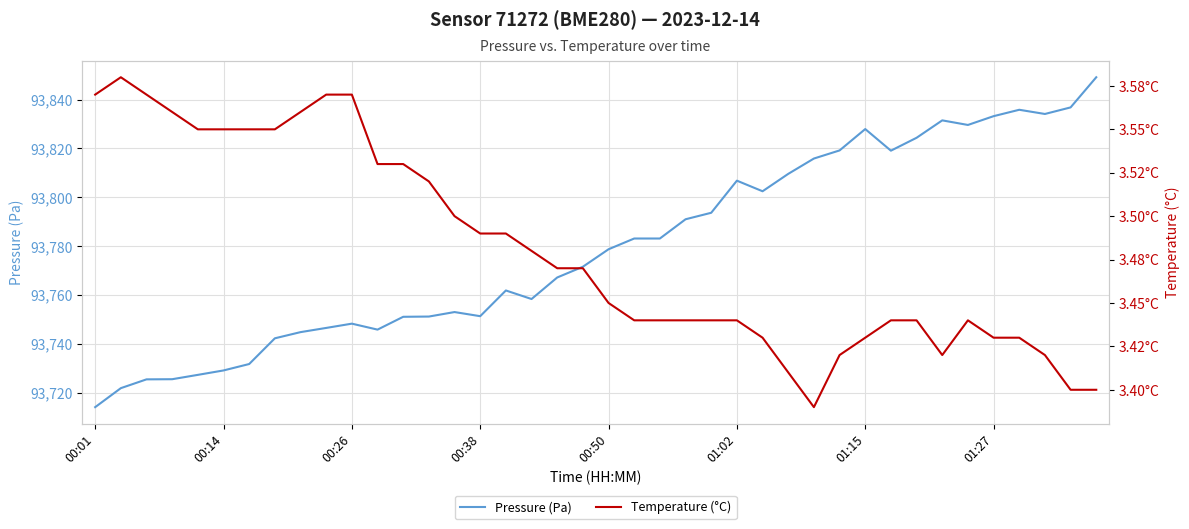

True or false: Temperature (°C) and Pressure (Pa) intersect in this chart.

False